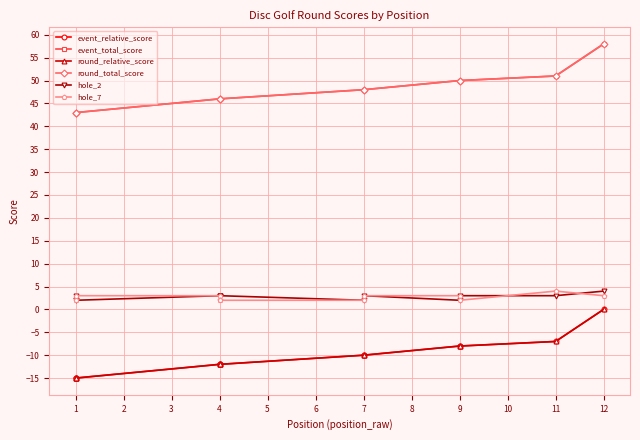

True or false: round_relative_score and event_total_score intersect in this chart.

False